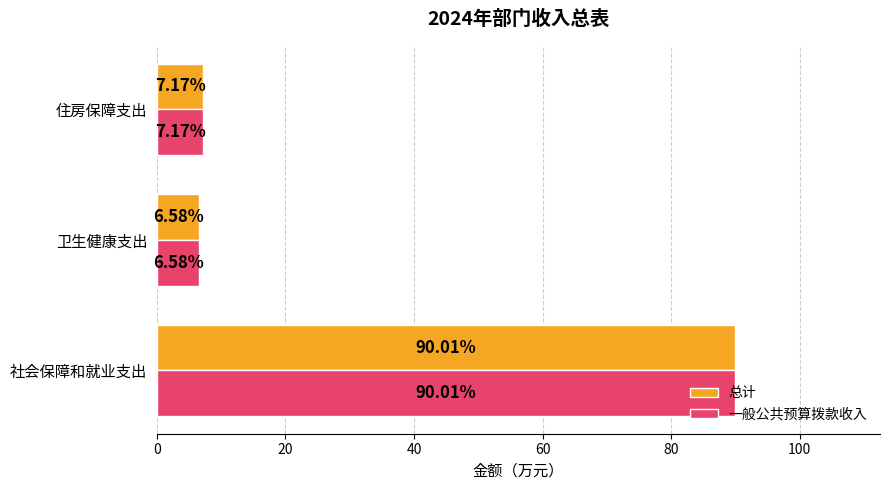

Where is 总计 nearest to the value 48?

住房保障支出